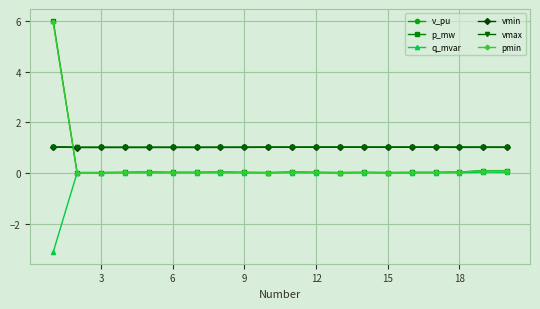

At how many categories does at least one series exceed -2?

20